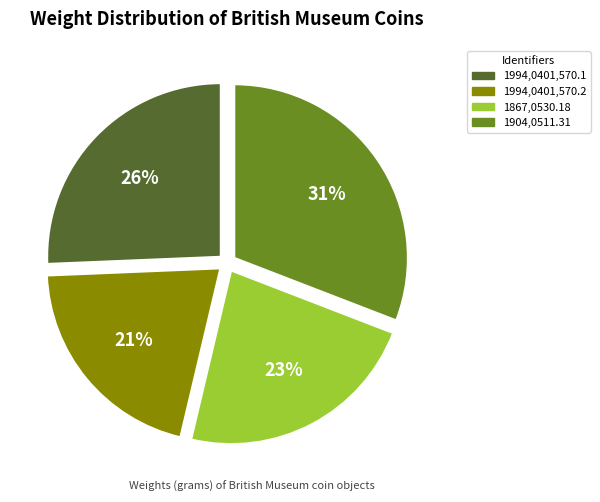

Is it true that 1867,0530.18 is 23% of the pie?

True